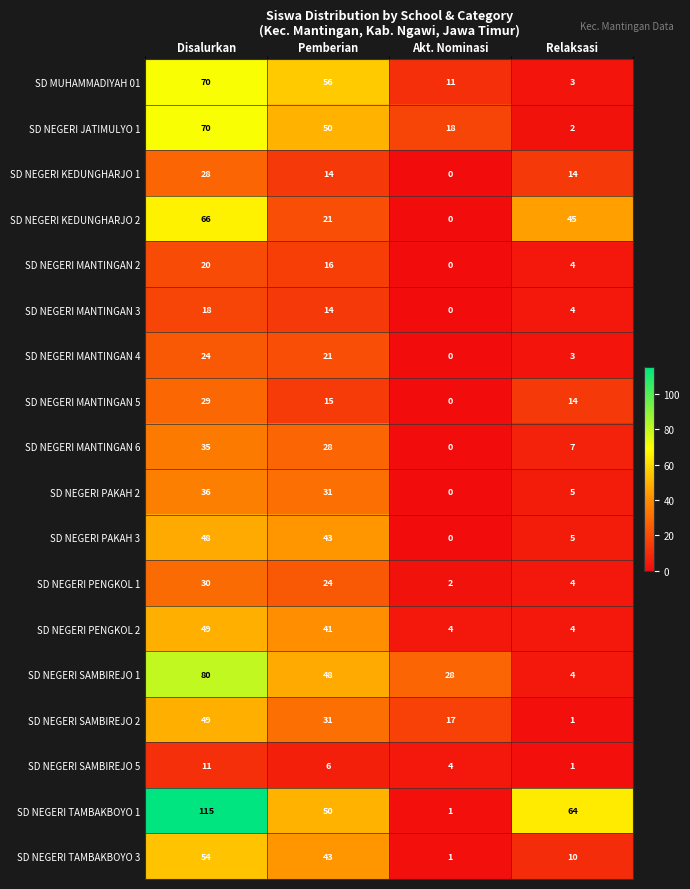

How many series are shown in this chart?

18